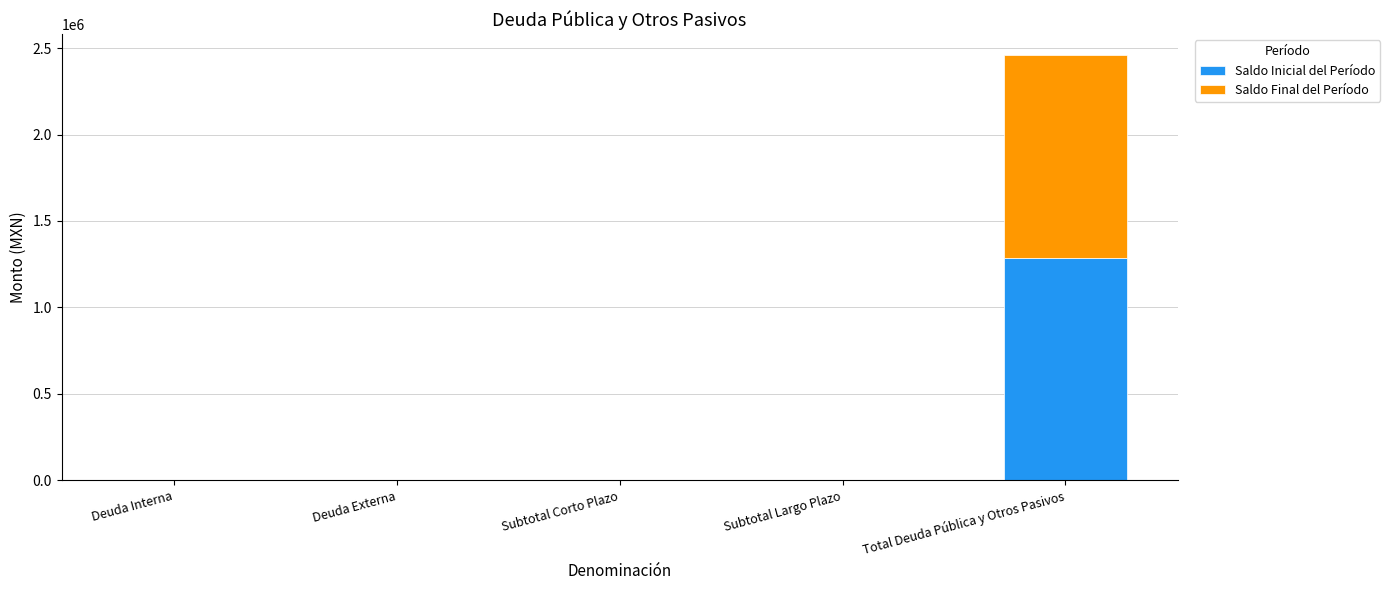

What is the highest value of the Saldo Inicial del Período series?

1287382.0